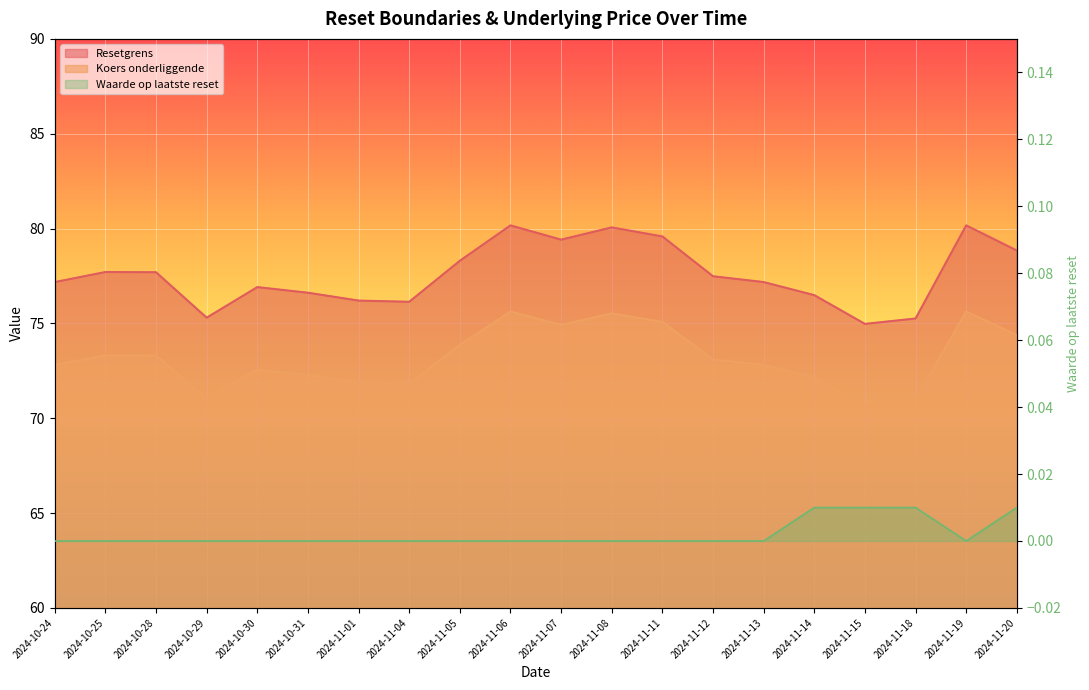

Is the value of Koers onderliggende at 2024-11-11 greater than the value of Resetgrens at 2024-10-31?

No